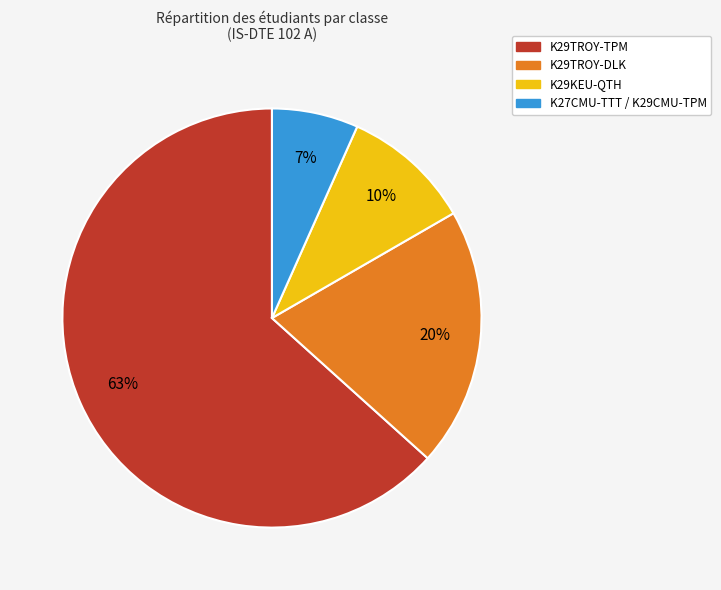

To the nearest percent, what is the difference between the K27CMU-TTT / K29CMU-TPM and K29KEU-QTH slice percentages?

3%